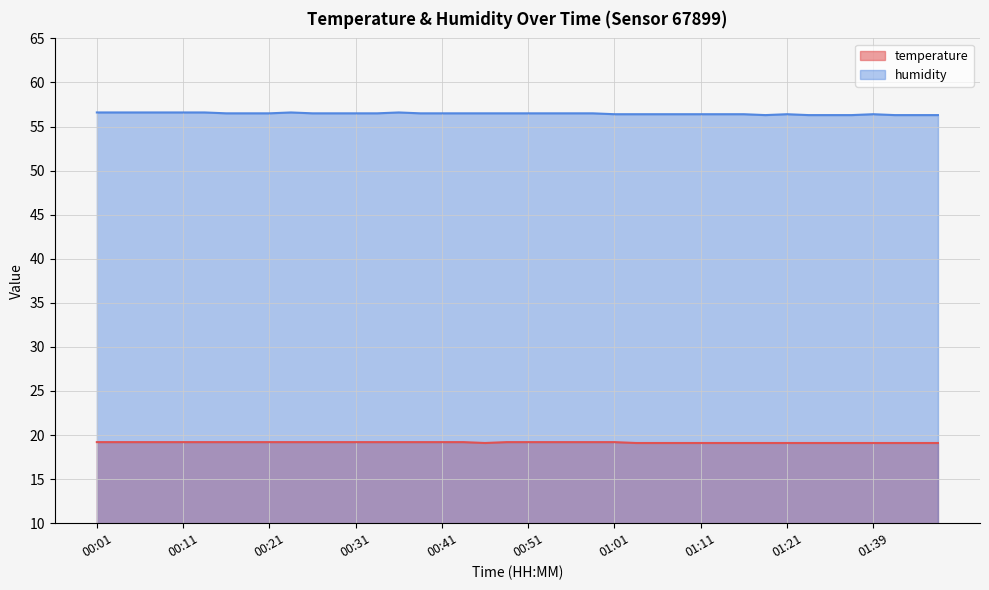

How many lines are shown in the chart?

2